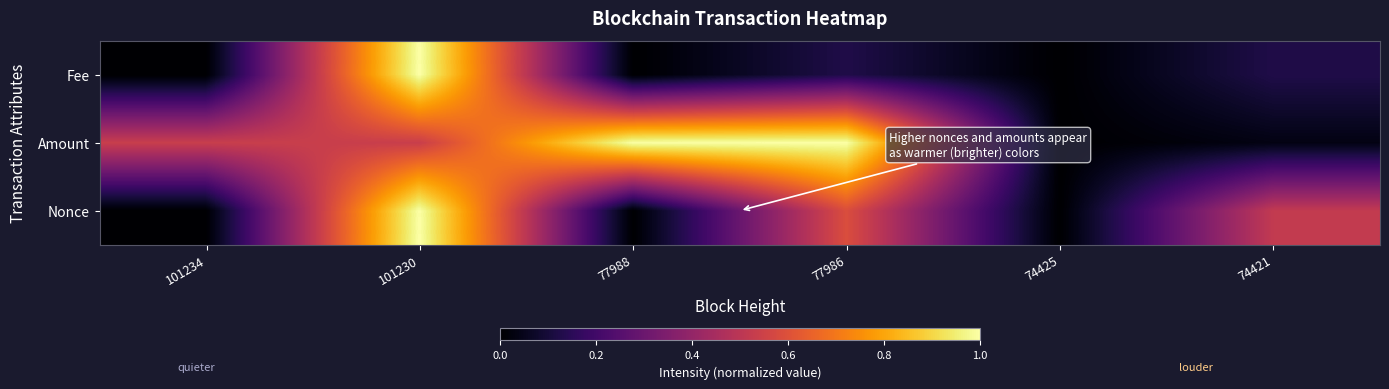

How many distinct data groups are displayed?

3